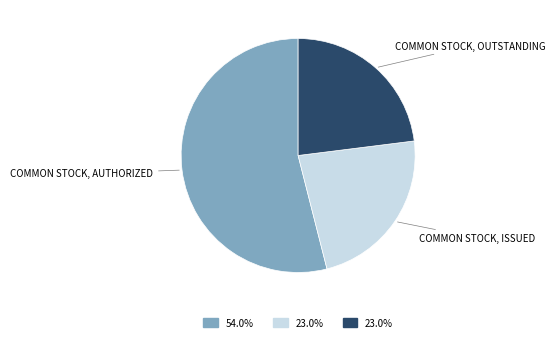

Does any single category account for the majority?

Yes